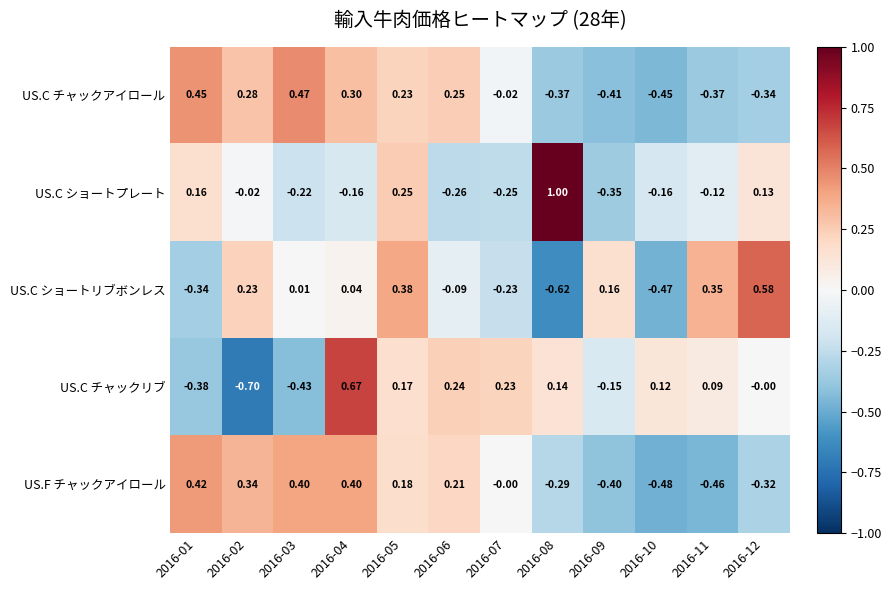

Rank the series at 2016-09 from highest to lowest value.

US.C ショートリブボンレス, US.C チャックリブ, US.C ショートプレート, US.F チャックアイロール, US.C チャックアイロール